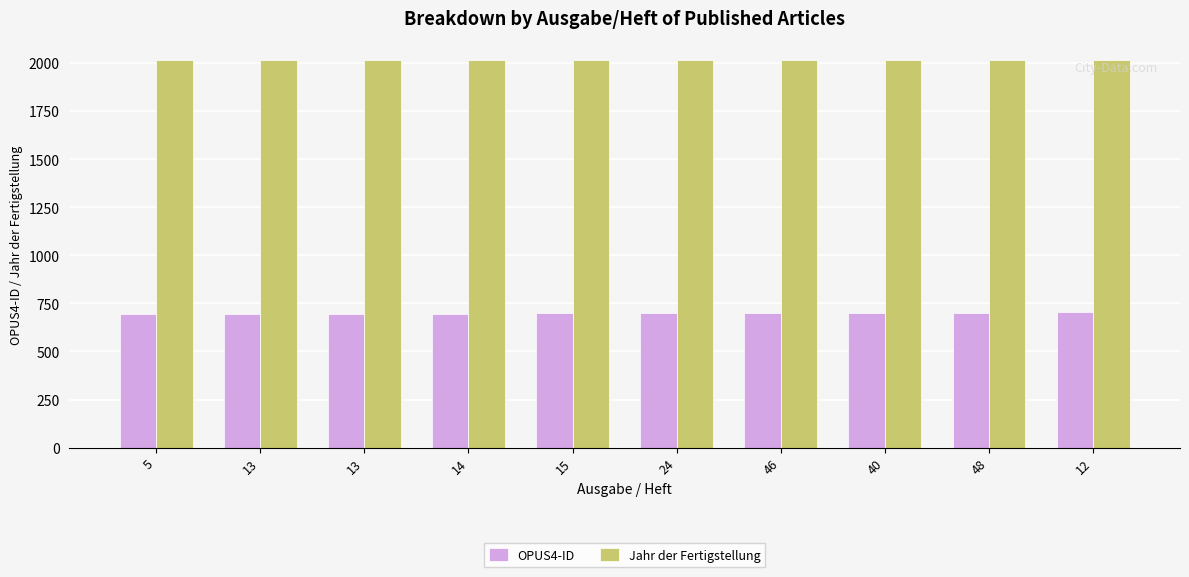

What are all the series names shown in the legend?

OPUS4-ID, Jahr der Fertigstellung